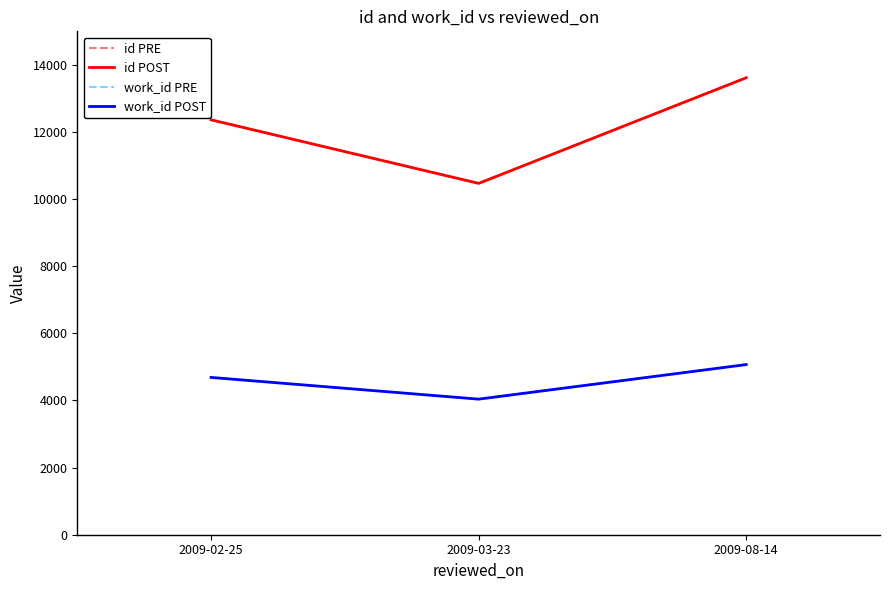

Which series changed the most between 2009-02-25 and 2009-08-14?

id PRE